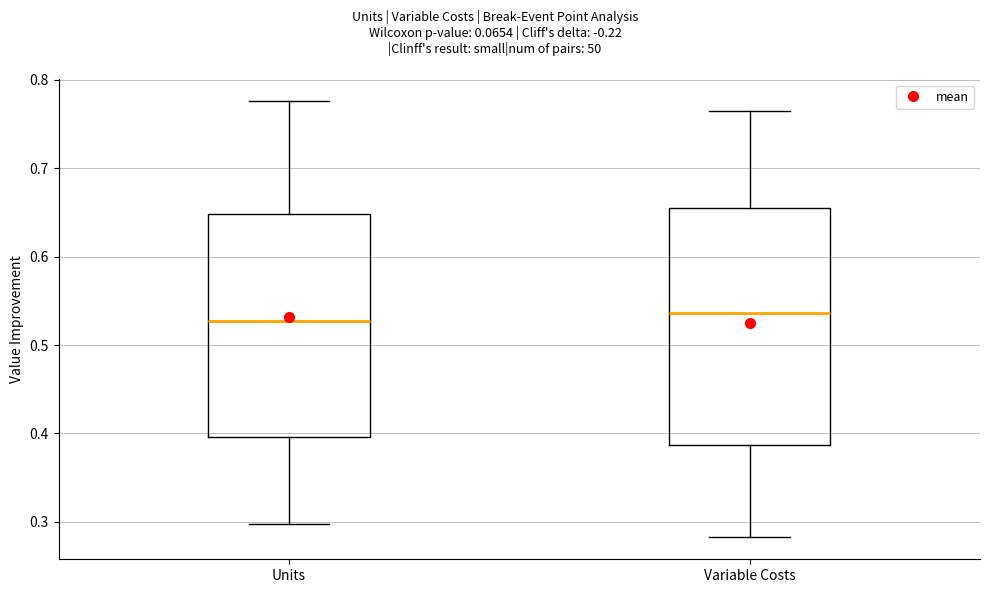

Reading left to right, read every box against the y-axis: the position of its median line, the range the box covers, and the ends of its whiskers. The values are not printed on the chart, so give them approximately, as read against the axis.

Units: median 0.53, box 0.40 to 0.65, whiskers 0.30 to 0.78
Variable Costs: median 0.54, box 0.39 to 0.65, whiskers 0.28 to 0.77